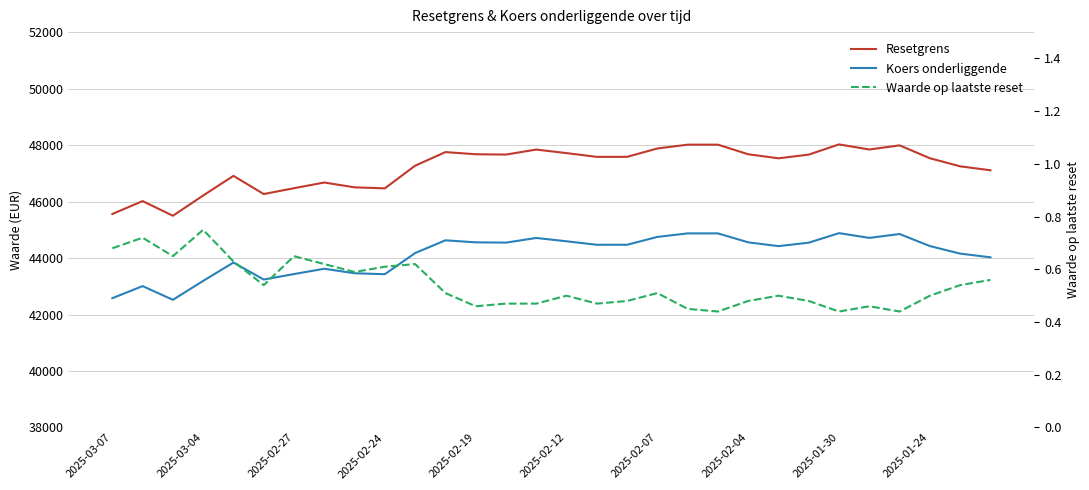

True or false: Resetgrens and Koers onderliggende intersect in this chart.

False